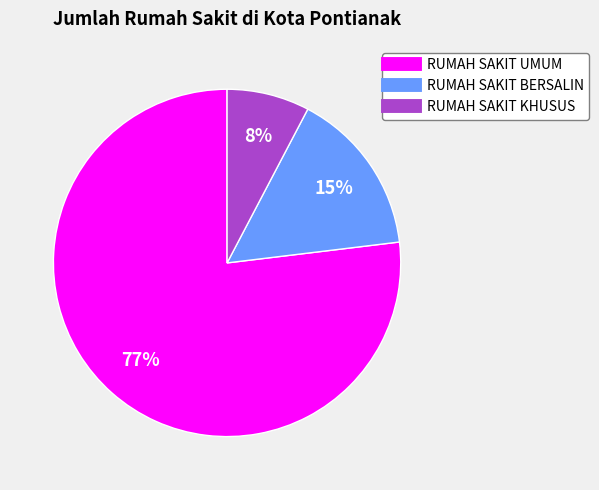

To the nearest percent, what is the difference between the largest and smallest slice percentages?

69%